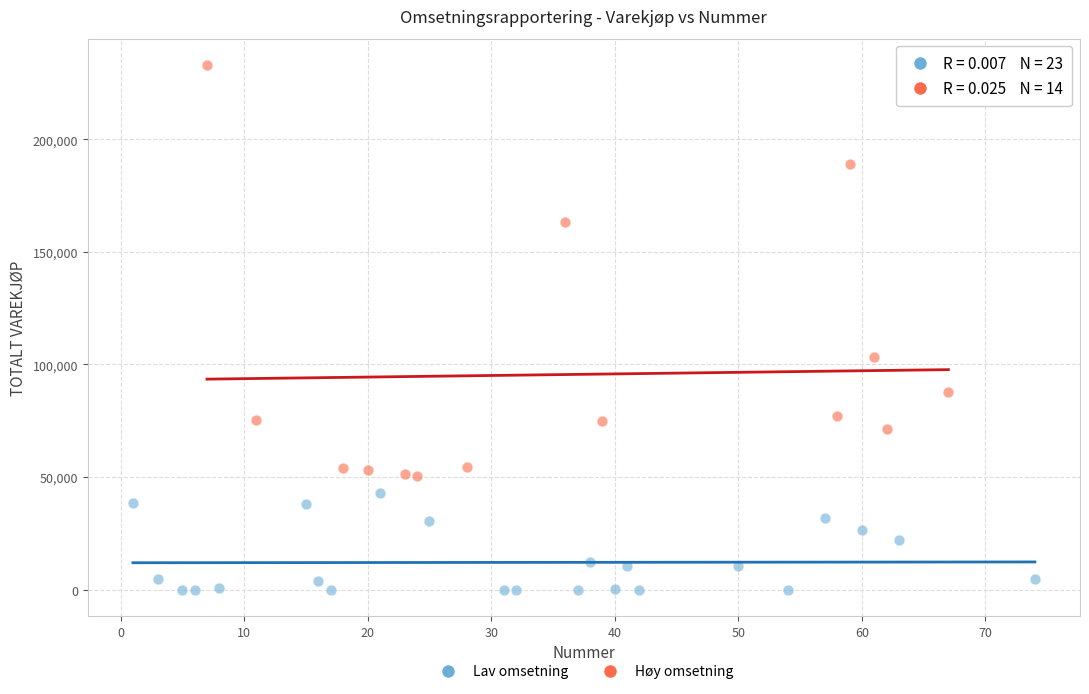

Which series contains the lowest Y value?

Lav omsetning